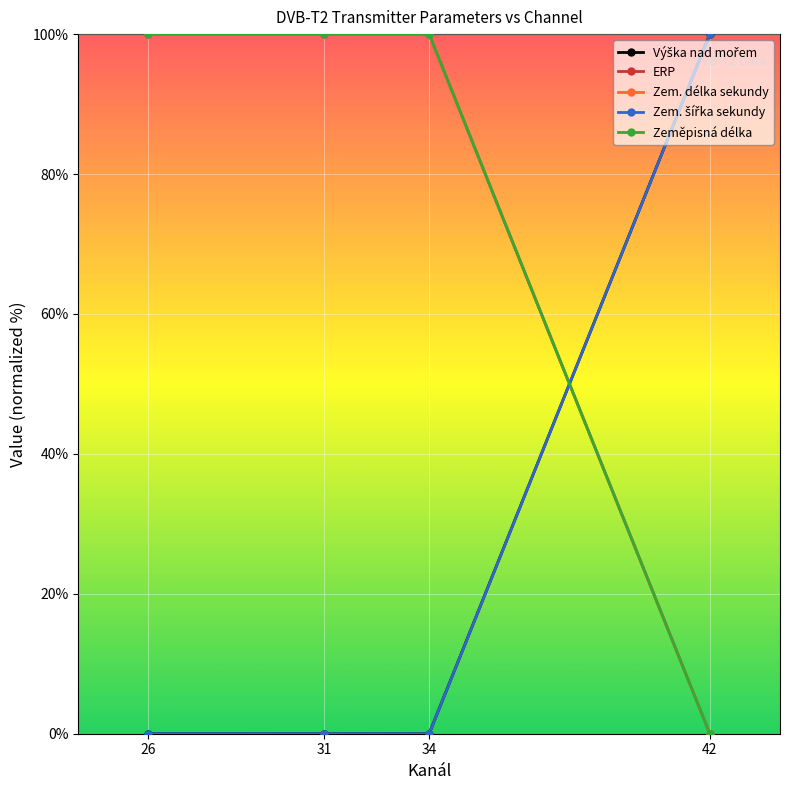

Is this an area chart (filled region under the line)?

No